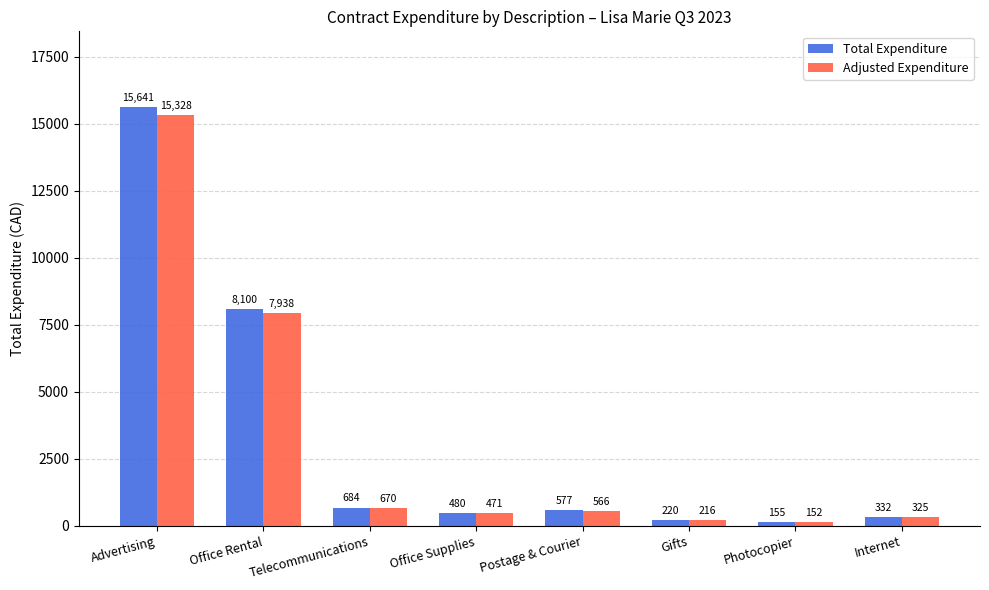

At Office Supplies, list the series in order from smallest to largest.

Adjusted Expenditure, Total Expenditure